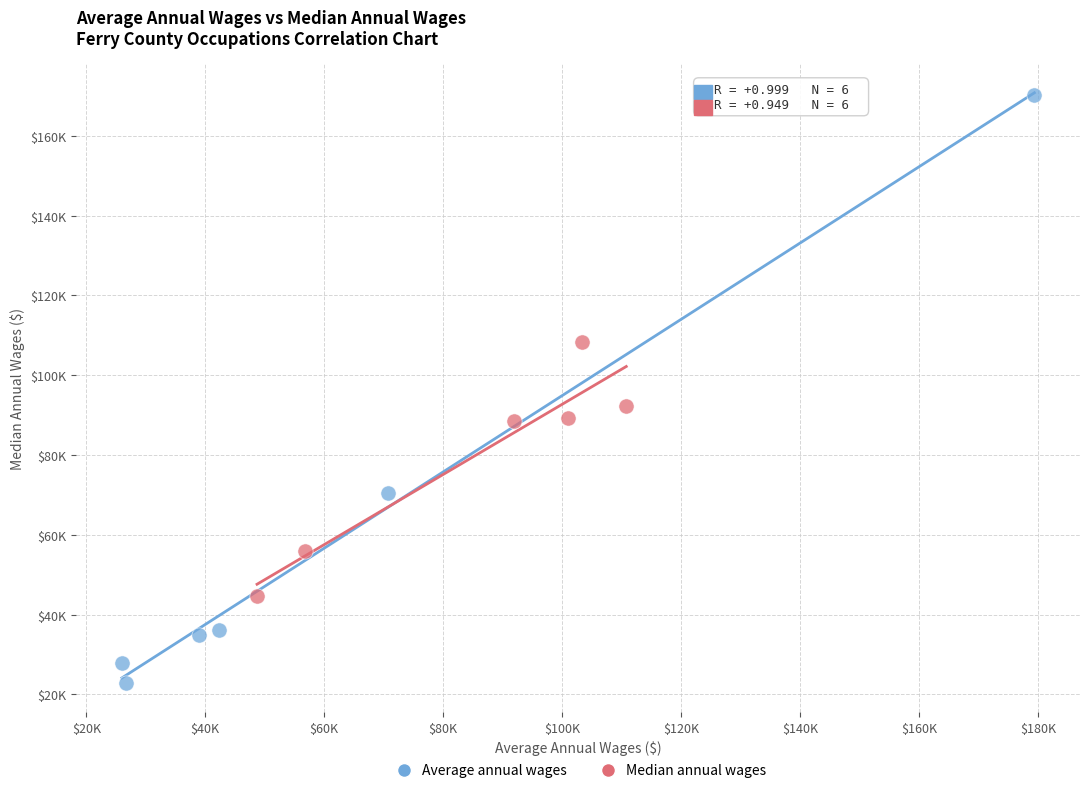

What are all the series names shown in the legend?

Average annual wages, Median annual wages